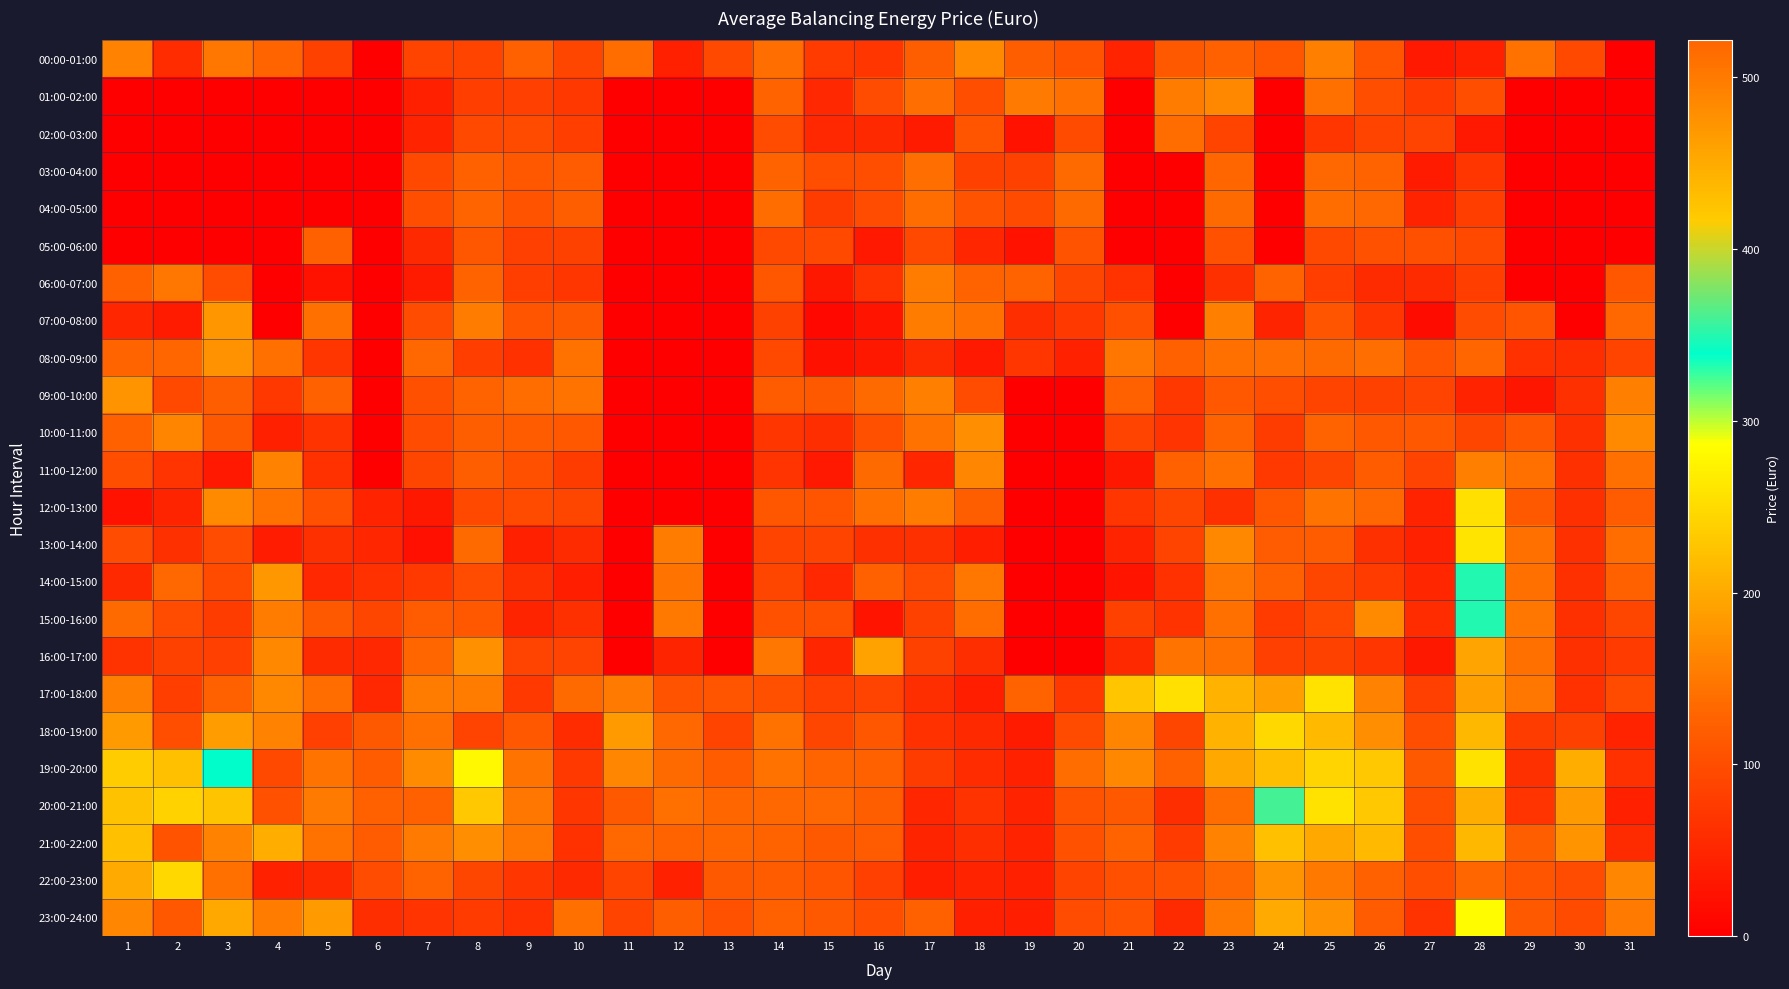

List the series in order of their peak value, lowest first.

05:00-06:00, 02:00-03:00, 04:00-05:00, 03:00-04:00, 06:00-07:00, 11:00-12:00, 01:00-02:00, 00:00-01:00, 10:00-11:00, 08:00-09:00, 09:00-10:00, 07:00-08:00, 16:00-17:00, 21:00-22:00, 18:00-19:00, 12:00-13:00, 17:00-18:00, 13:00-14:00, 23:00-24:00, 14:00-15:00, 15:00-16:00, 20:00-21:00, 19:00-20:00, 22:00-23:00